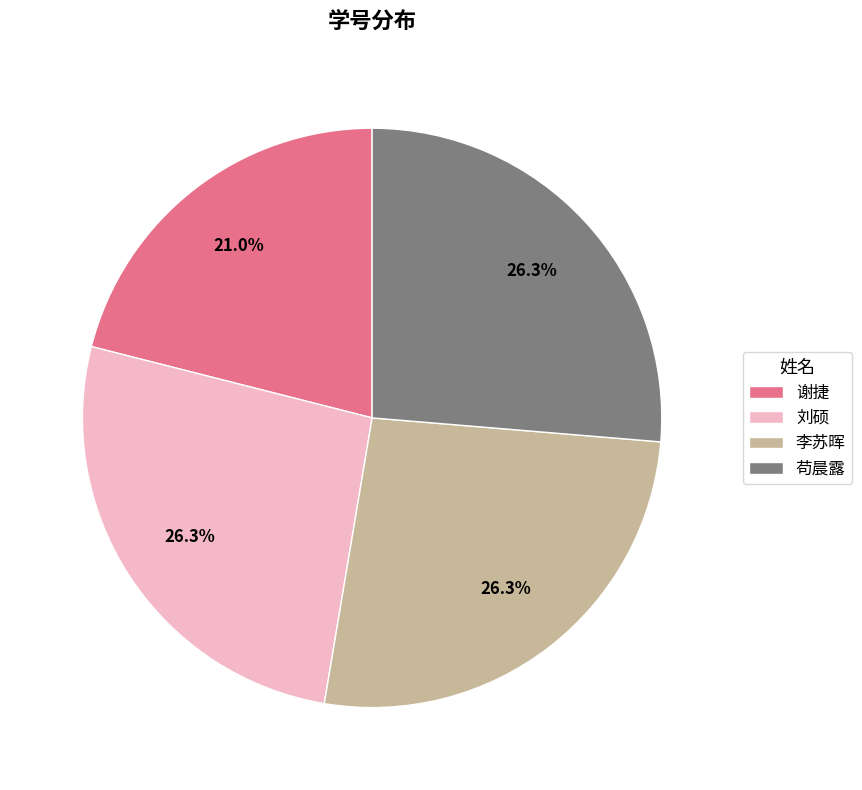

What percentage is NOT represented by 李苏晖?

73.7%